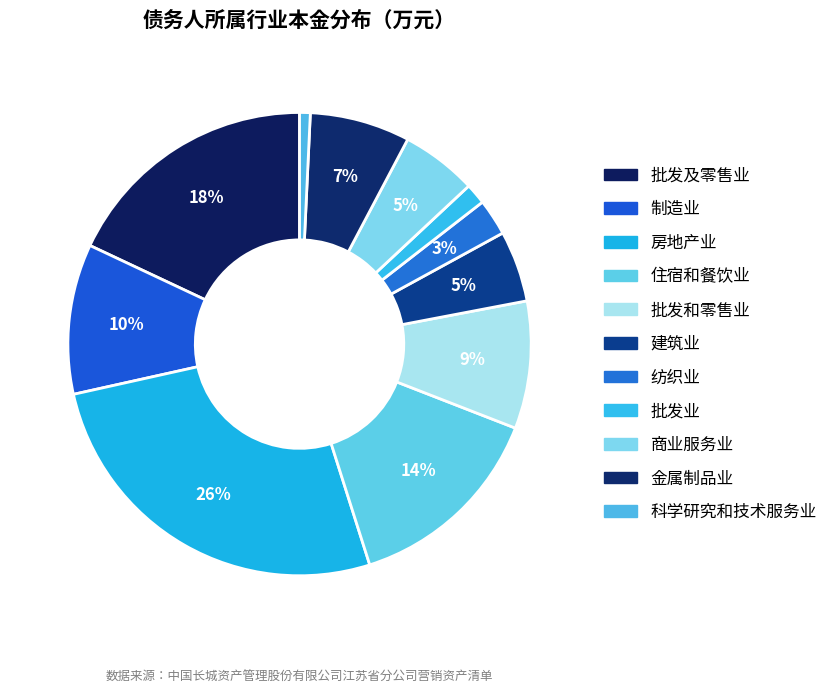

What is the change in value from 住宿和餐饮业 to 批发和零售业?

-9569.8